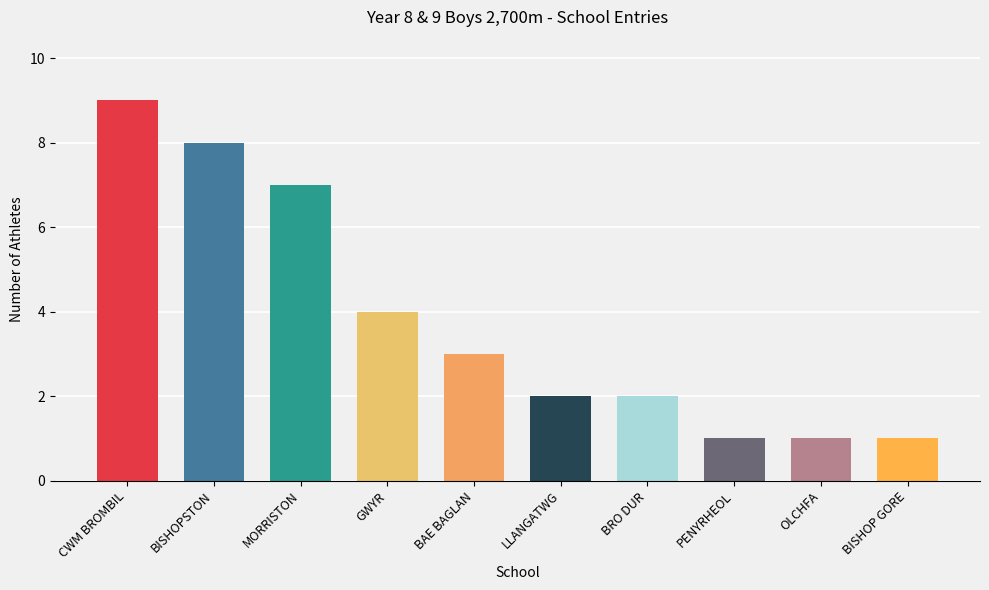

Reading right to left, transcribe all the data shown in this chart.

1	1	1	2	2	3	4	7	8	9